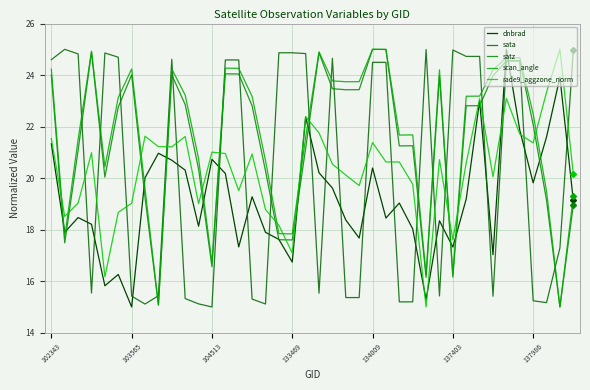

In scan_angle, how many points are lower than both neighbors (excluding endpoints)?

10